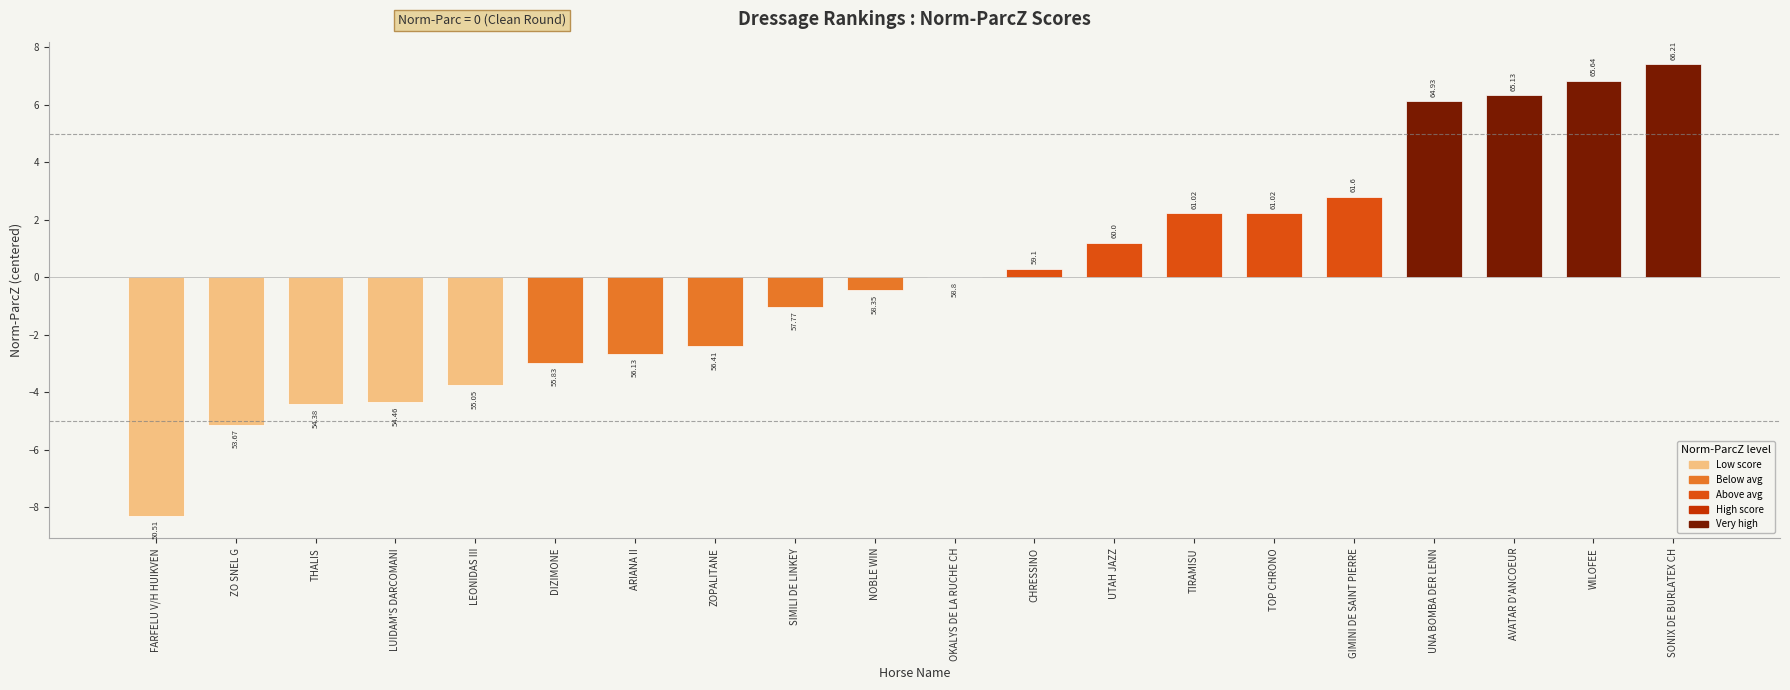

How many data points are less than 0?

11